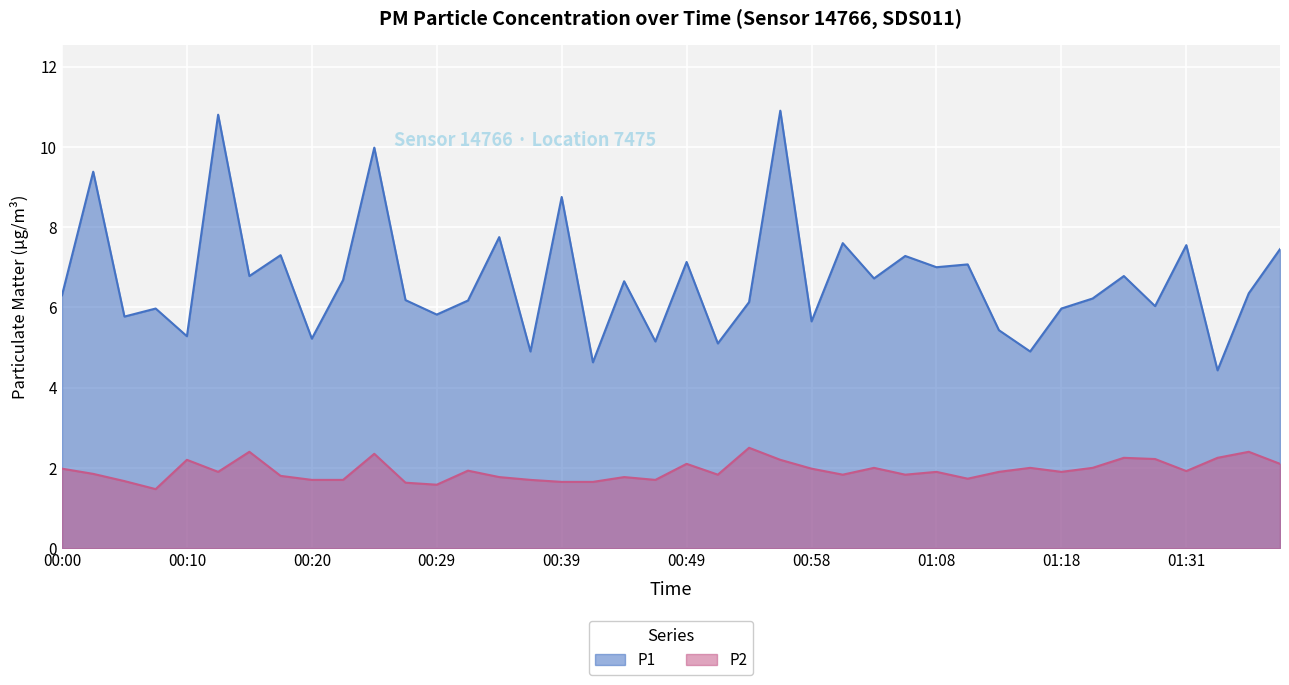

At how many categories does at least one series exceed 2?

40